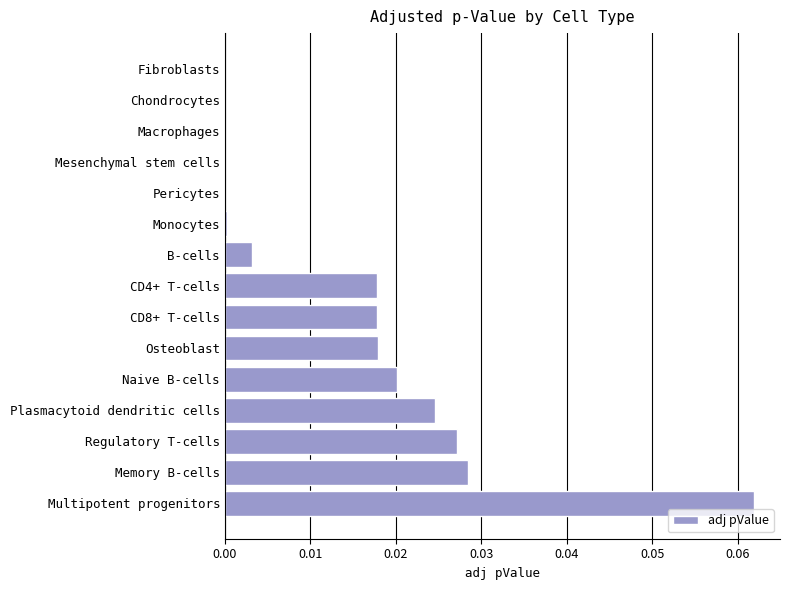

Which has a higher value, Fibroblasts or Memory B-cells?

Memory B-cells